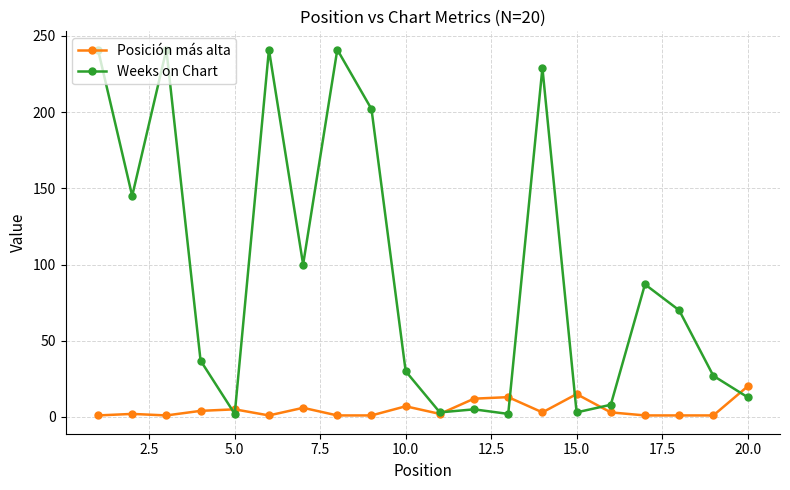

Rank the series by their maximum value, from lowest to highest.

Posición más alta, Weeks on Chart